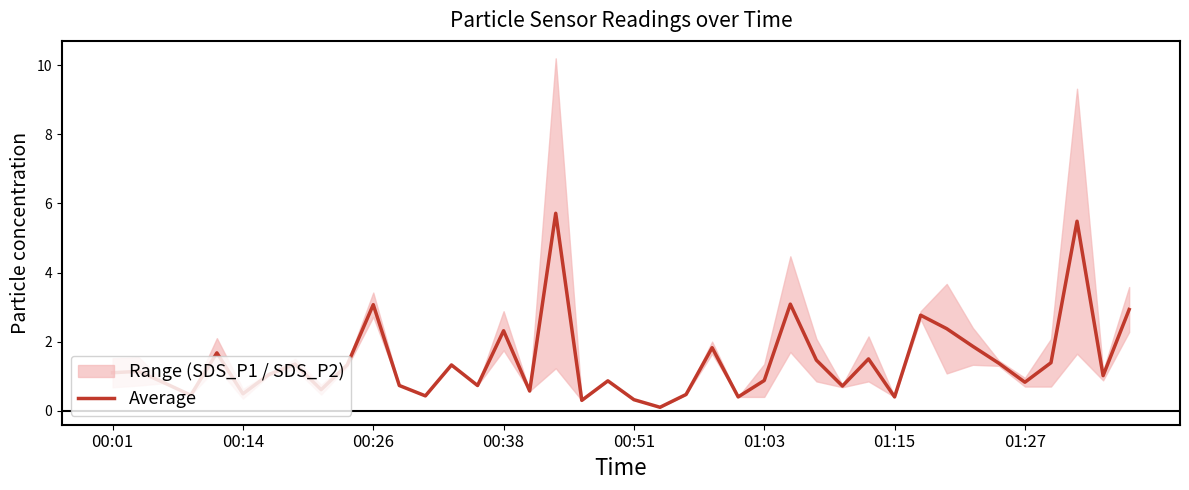

True or false: the data shows 0.7 at 28.

True